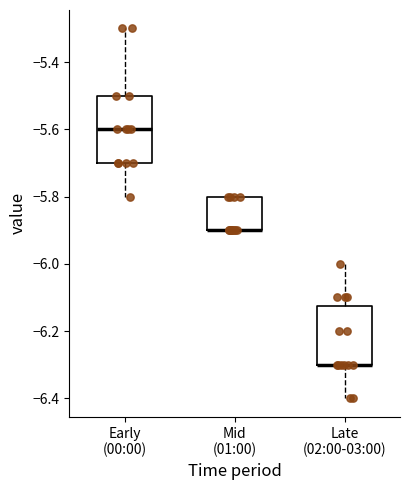

Reading left to right, transcribe this box plot: for each box, give where its median line is, the range the box spans, and where its two whiskers end, as read against the y-axis. The values are not printed on the chart, so give them approximately, as read against the axis.

Early (00:00): median -5.60, box -5.70 to -5.50, whiskers -5.80 to -5.30
Mid (01:00): median -5.90 (drawn on the box's lower edge), box -5.90 to -5.80, whiskers -5.90 to -5.80
Late (02:00-03:00): median -6.30 (drawn on the box's lower edge), box -6.30 to -6.12, whiskers -6.40 to -6.00